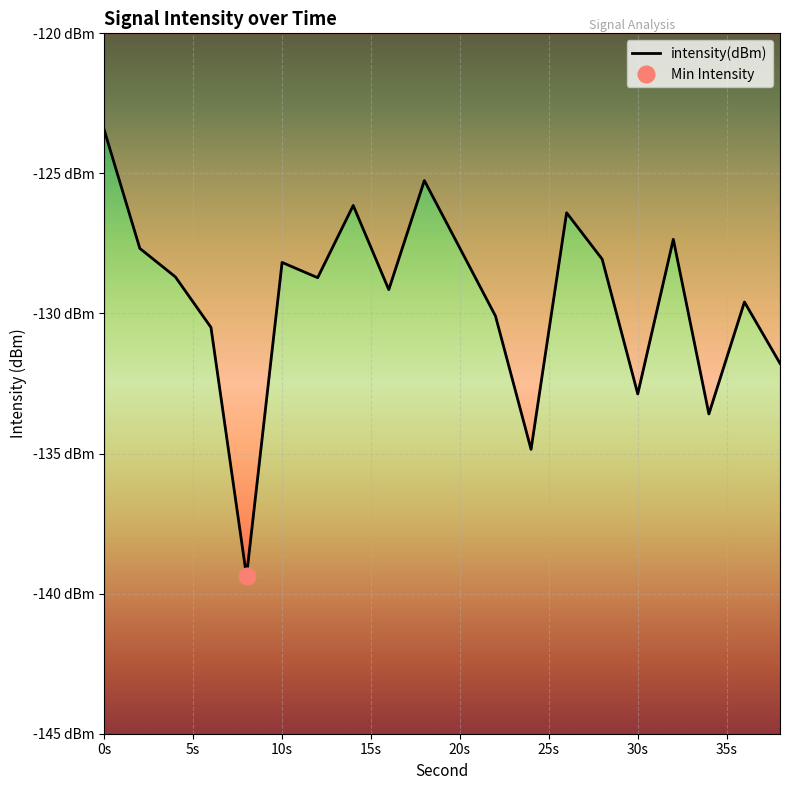

How many series are shown in this chart?

1